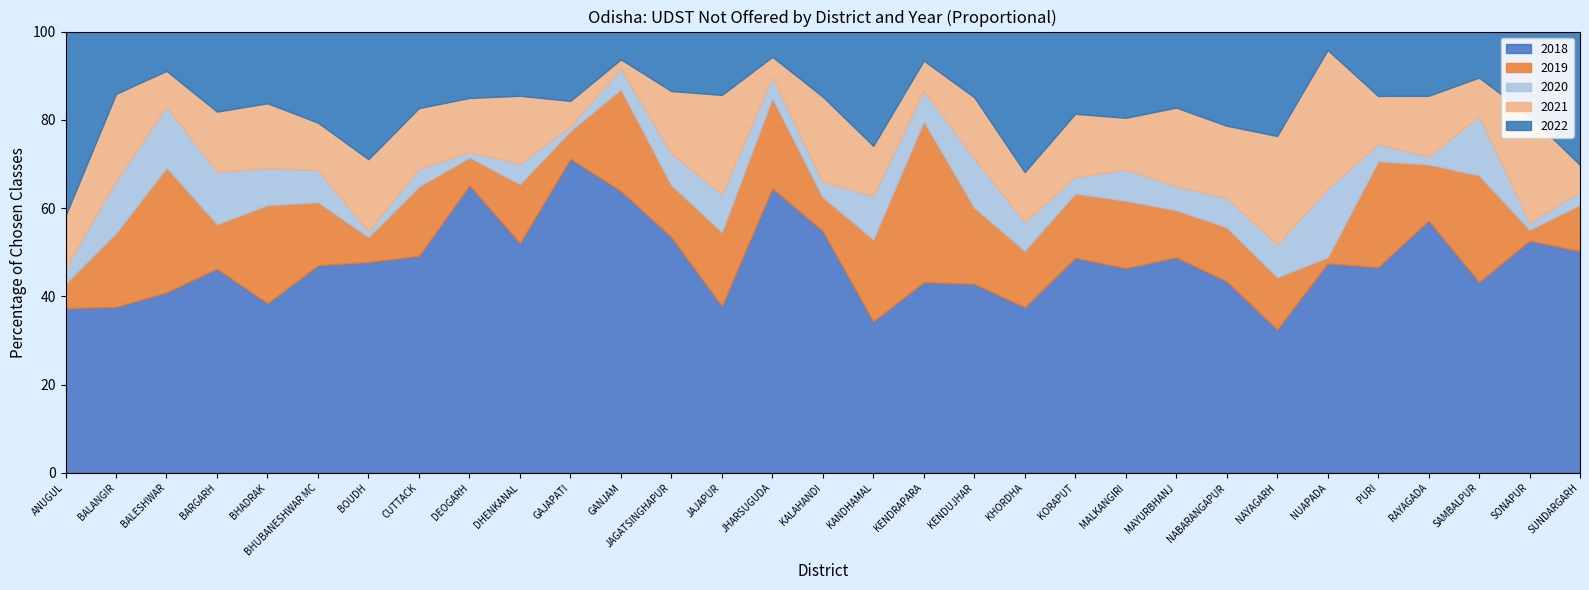

What position from the left is CUTTACK?

8